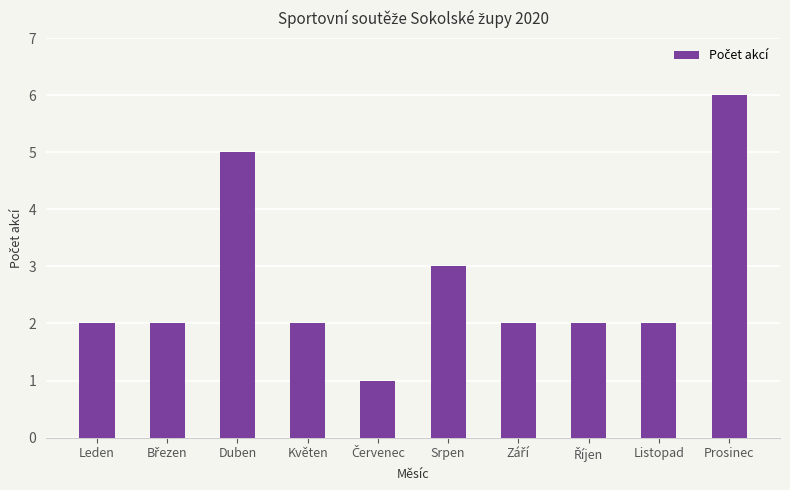

Reading right to left, what are all the values shown in this chart?

6	2	2	2	3	1	2	5	2	2